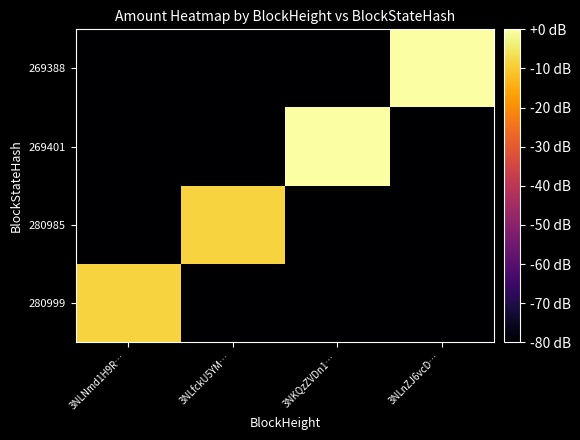

Reading left to right, extract all data points from this chart.

280999: 3NLNmd1H9R…=-8.5	3NLfckU5YM…=-80.0	3NKQzZVDn1…=-80.0	3NLnZJ6vcD…=-80.0
280985: 3NLNmd1H9R…=-80.0	3NLfckU5YM…=-8.5	3NKQzZVDn1…=-80.0	3NLnZJ6vcD…=-80.0
269401: 3NLNmd1H9R…=-80.0	3NLfckU5YM…=-80.0	3NKQzZVDn1…=-0.0	3NLnZJ6vcD…=-80.0
269388: 3NLNmd1H9R…=-80.0	3NLfckU5YM…=-80.0	3NKQzZVDn1…=-80.0	3NLnZJ6vcD…=0.0